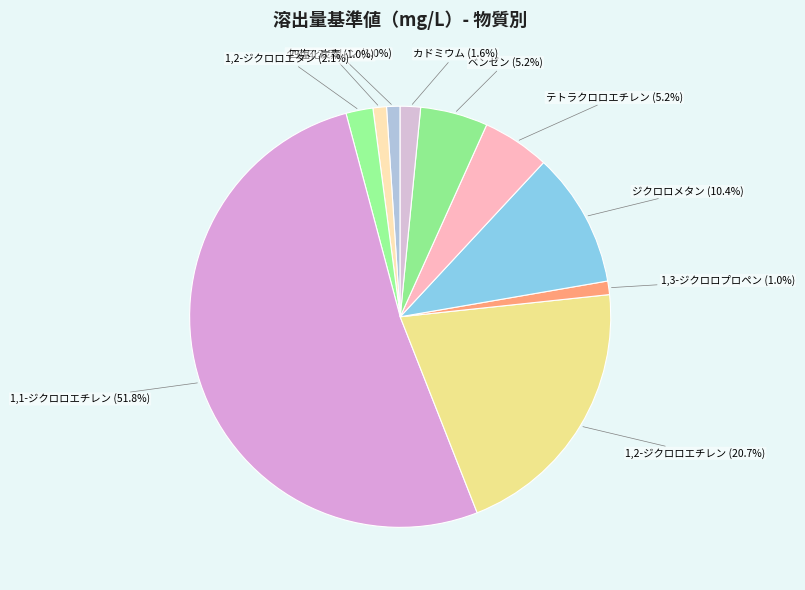

What is the largest slice in the pie chart?

1,1-ジクロロエチレン